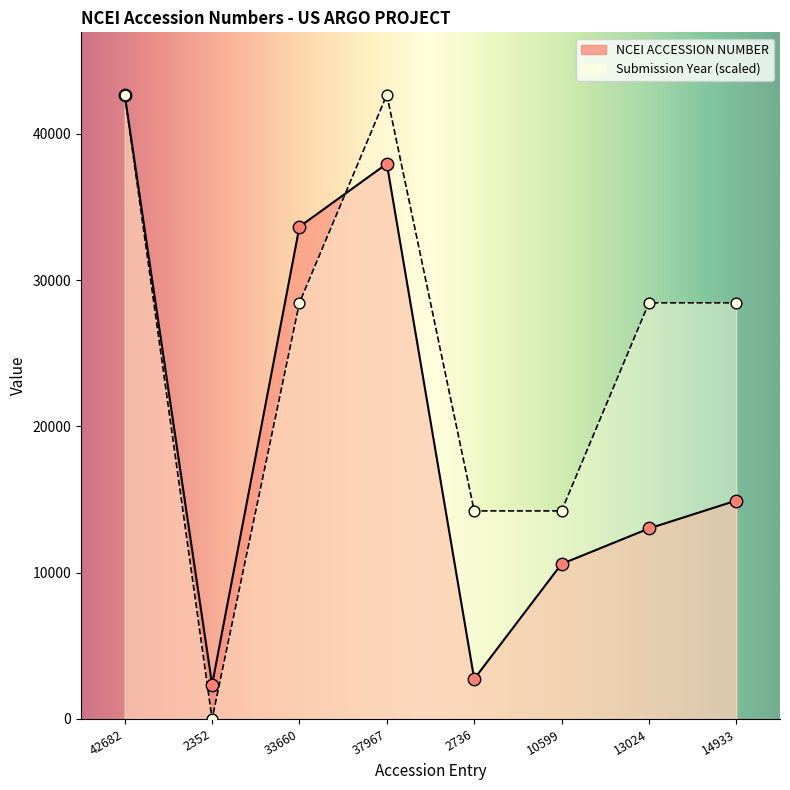

Is the value of NCEI ACCESSION NUMBER at 33660 greater than the value of Submission Year at 2352?

Yes